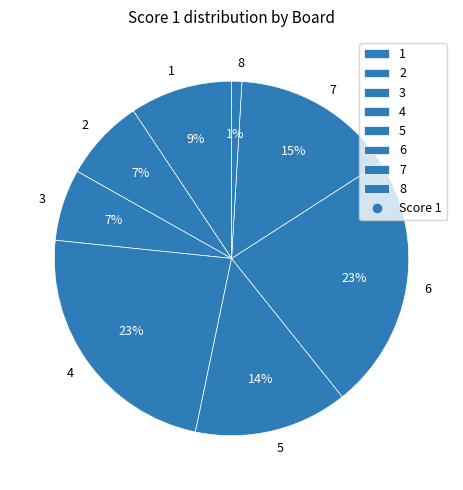

Does any single category account for the majority?

No